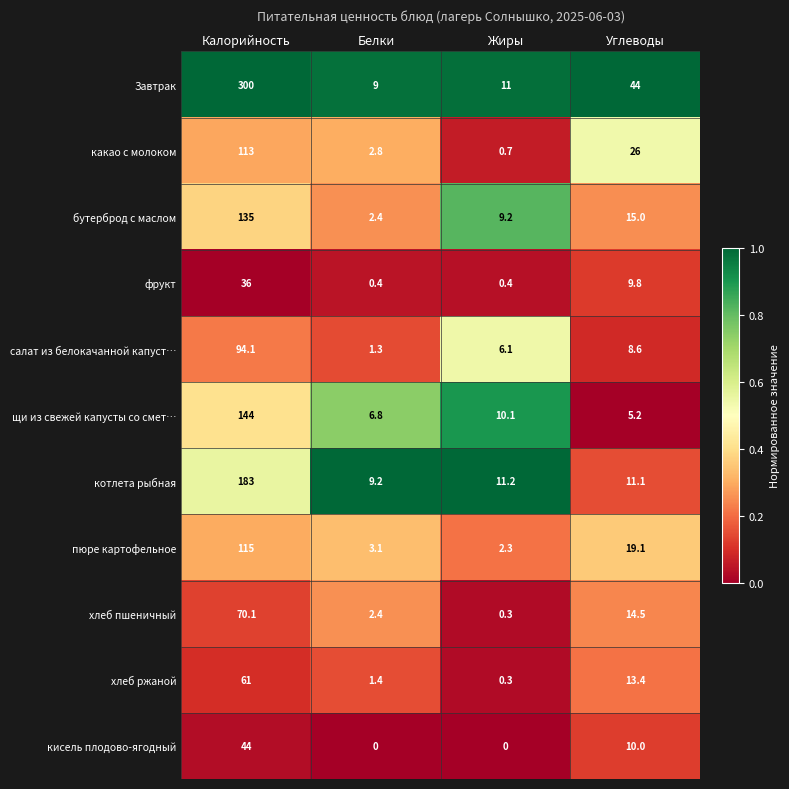

Between Калорийность and Жиры, which series saw the biggest shift?

Завтрак